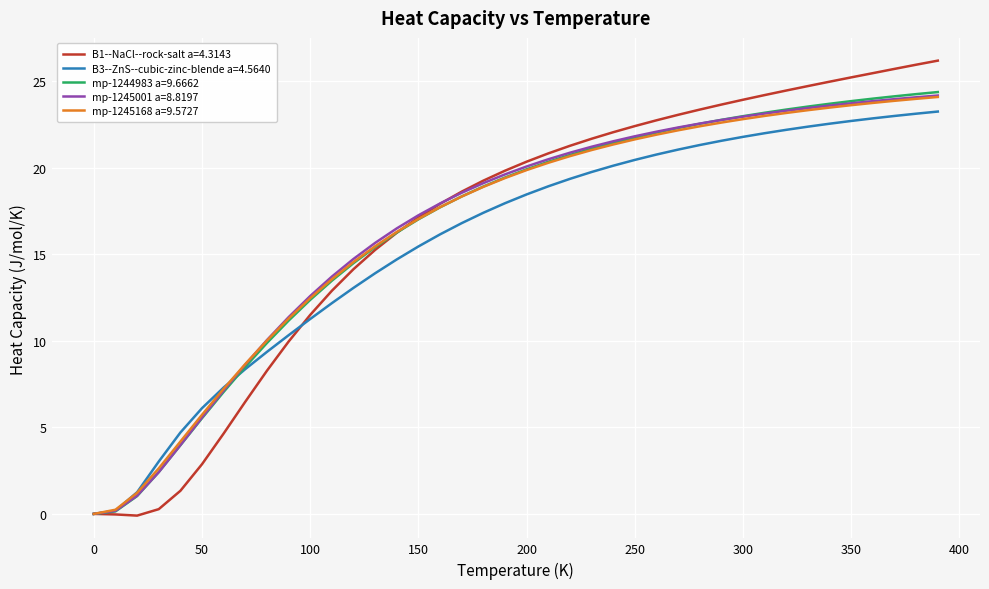

What is the difference between the second highest and minimum values in the mp-1245001 a=8.8197 series?

24.1